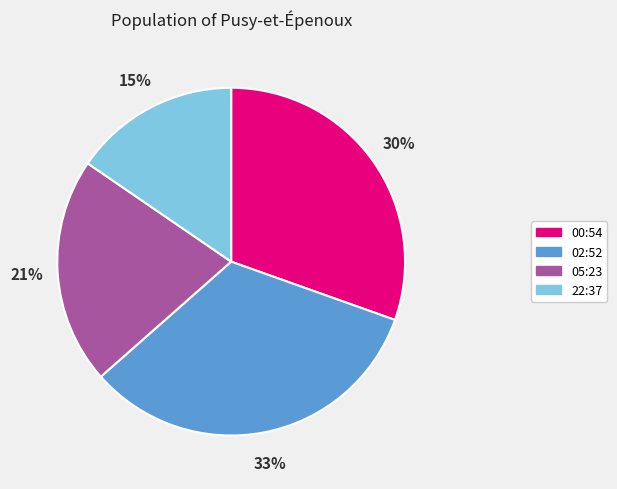

To the nearest percent, what is the difference between the 22:37 and 05:23 slice percentages?

6%